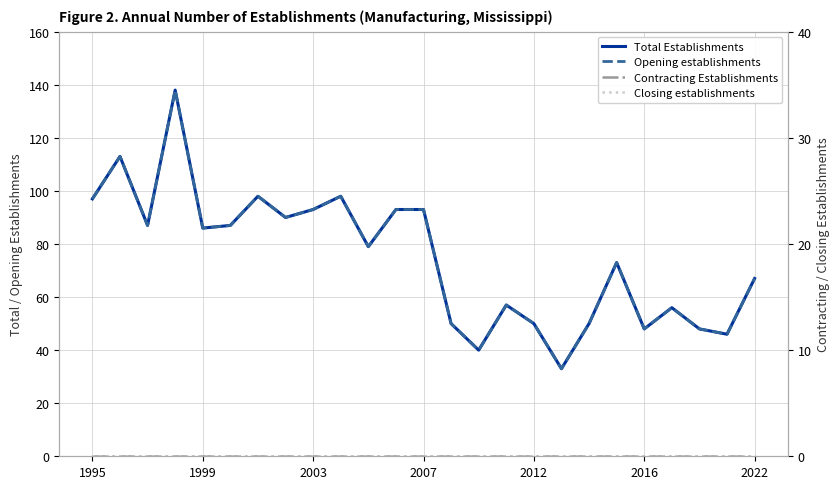

Between 1999 and 11, which series saw the biggest shift?

Total Establishments